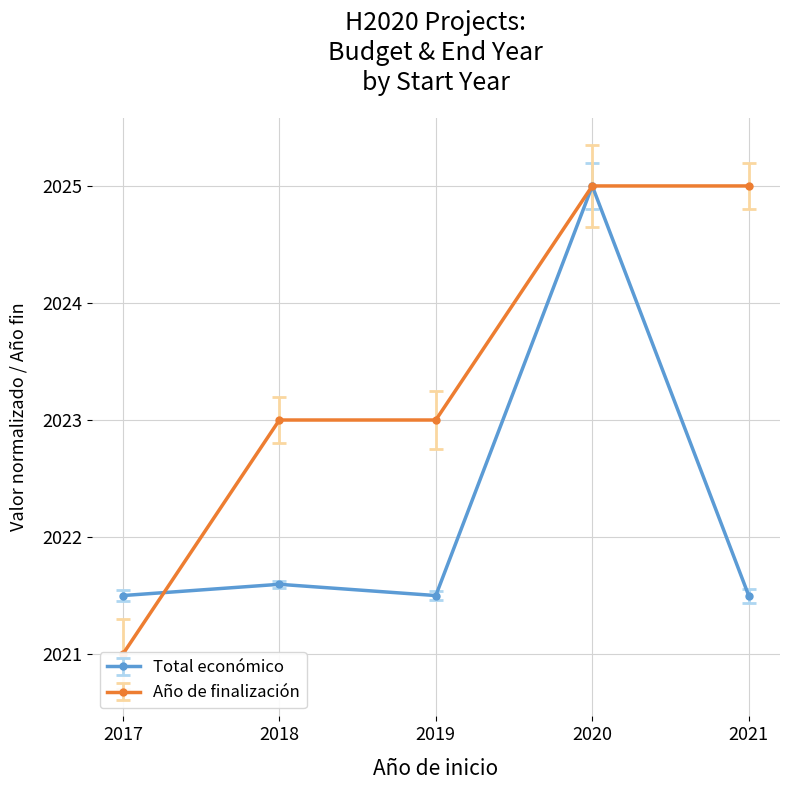

Reading left to right, extract all data points from this chart.

Total económico: 2017=2021.5	2018=2021.6	2019=2021.5	2020=2025.0	2021=2021.5
Año de finalización: 2017=2021.0	2018=2023.0	2019=2023.0	2020=2025.0	2021=2025.0